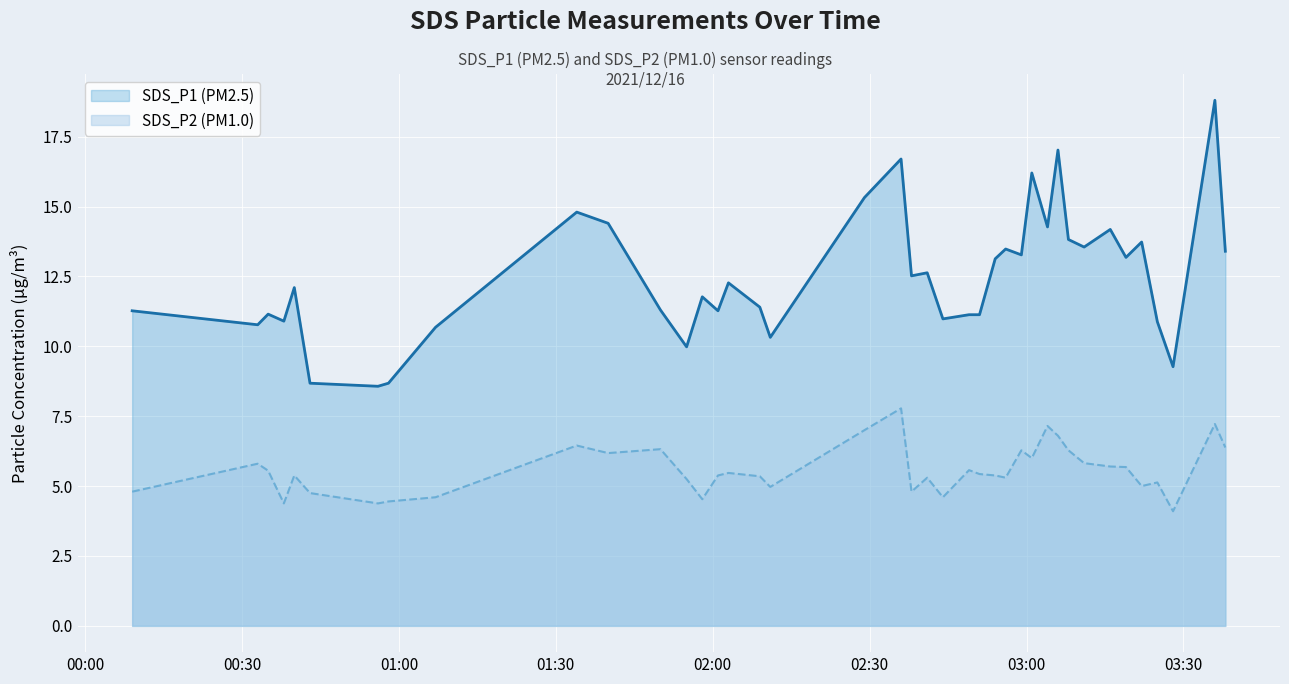

Reading right to left, list all the values displayed in this chart.

SDS_P1: 2021/12/16 03:38=13.4	2021/12/16 03:36=18.8	2021/12/16 03:28=9.3	2021/12/16 03:25=10.9	2021/12/16 03:22=13.7	2021/12/16 03:19=13.2	2021/12/16 03:16=14.2	2021/12/16 03:11=13.6	2021/12/16 03:08=13.8	2021/12/16 03:06=17.0	2021/12/16 03:04=14.3	2021/12/16 03:01=16.2	2021/12/16 02:59=13.3	2021/12/16 02:56=13.5	2021/12/16 02:54=13.1	2021/12/16 02:51=11.1	2021/12/16 02:49=11.1	2021/12/16 02:44=11.0	2021/12/16 02:41=12.6	2021/12/16 02:38=12.5	2021/12/16 02:36=16.7	2021/12/16 02:29=15.3	2021/12/16 02:11=10.3	2021/12/16 02:09=11.4	2021/12/16 02:03=12.3	2021/12/16 02:01=11.3	2021/12/16 01:58=11.8	2021/12/16 01:55=10.0	2021/12/16 01:50=11.3	2021/12/16 01:40=14.4	2021/12/16 01:34=14.8	2021/12/16 01:07=10.7	2021/12/16 00:58=8.7	2021/12/16 00:56=8.6	2021/12/16 00:43=8.7	2021/12/16 00:40=12.1	2021/12/16 00:38=10.9	2021/12/16 00:35=11.2	2021/12/16 00:33=10.8	2021/12/16 00:09=11.3
SDS_P2: 2021/12/16 03:38=6.4	2021/12/16 03:36=7.2	2021/12/16 03:28=4.1	2021/12/16 03:25=5.1	2021/12/16 03:22=5.0	2021/12/16 03:19=5.7	2021/12/16 03:16=5.7	2021/12/16 03:11=5.8	2021/12/16 03:08=6.3	2021/12/16 03:06=6.8	2021/12/16 03:04=7.2	2021/12/16 03:01=6.0	2021/12/16 02:59=6.3	2021/12/16 02:56=5.3	2021/12/16 02:54=5.4	2021/12/16 02:51=5.4	2021/12/16 02:49=5.6	2021/12/16 02:44=4.6	2021/12/16 02:41=5.3	2021/12/16 02:38=4.8	2021/12/16 02:36=7.8	2021/12/16 02:29=7.0	2021/12/16 02:11=5.0	2021/12/16 02:09=5.3	2021/12/16 02:03=5.5	2021/12/16 02:01=5.4	2021/12/16 01:58=4.5	2021/12/16 01:55=5.2	2021/12/16 01:50=6.3	2021/12/16 01:40=6.2	2021/12/16 01:34=6.5	2021/12/16 01:07=4.6	2021/12/16 00:58=4.5	2021/12/16 00:56=4.4	2021/12/16 00:43=4.8	2021/12/16 00:40=5.4	2021/12/16 00:38=4.4	2021/12/16 00:35=5.5	2021/12/16 00:33=5.8	2021/12/16 00:09=4.8